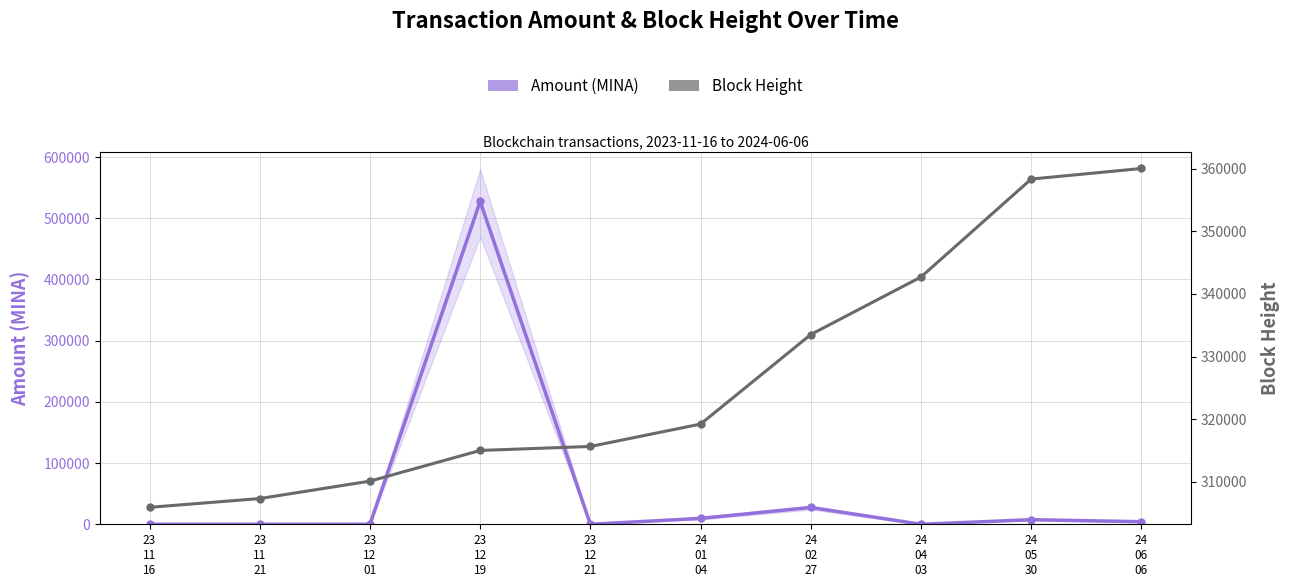

What is the difference between the maximum and minimum values in the Block Height series?

54112.0